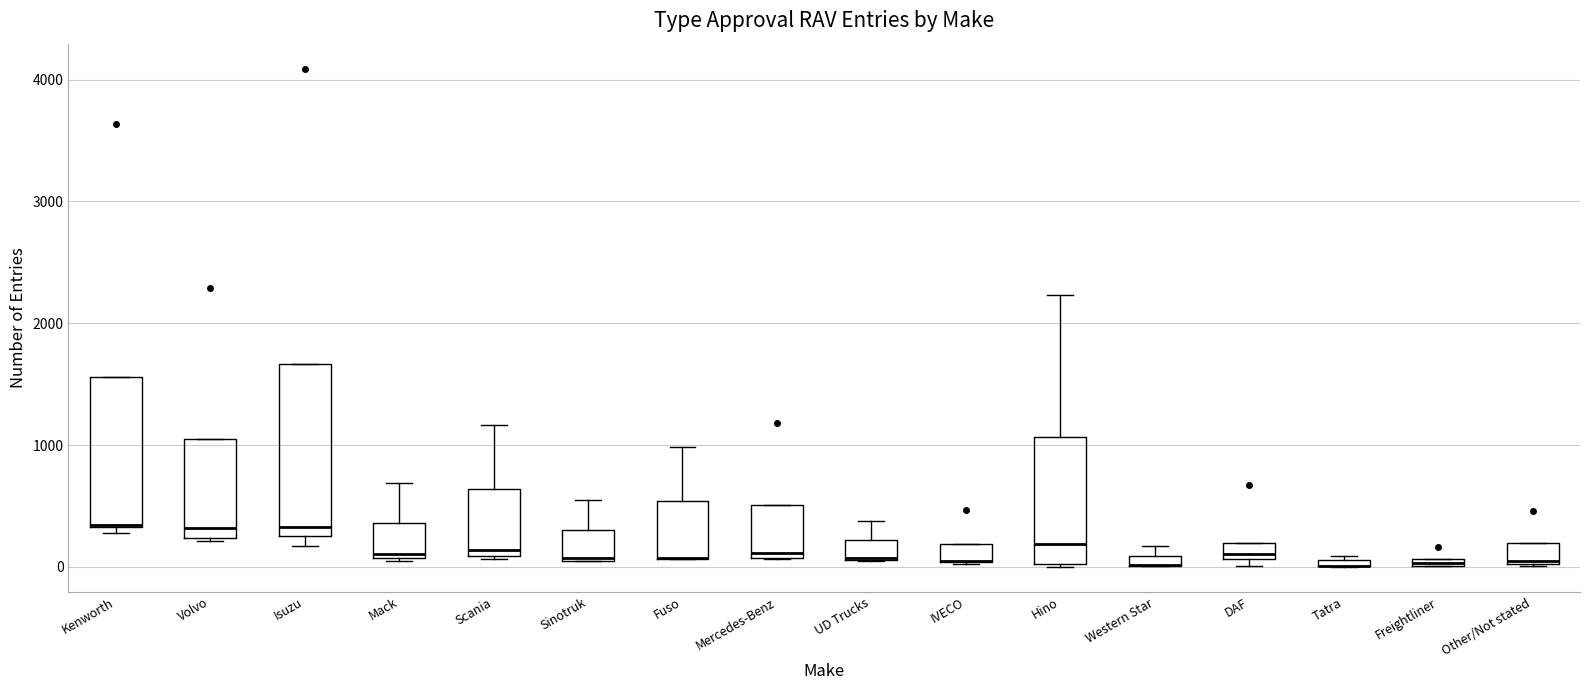

Comparing the boxes themselves (not the whiskers), which one is the tallest?

Isuzu